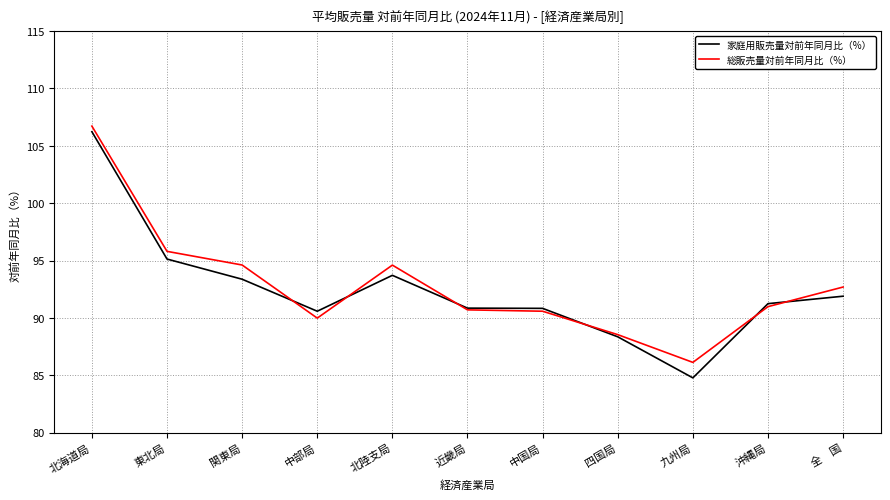

List the series in order of their overall mean, highest first.

総販売量対前年同月比（%）, 家庭用販売量対前年同月比（%）